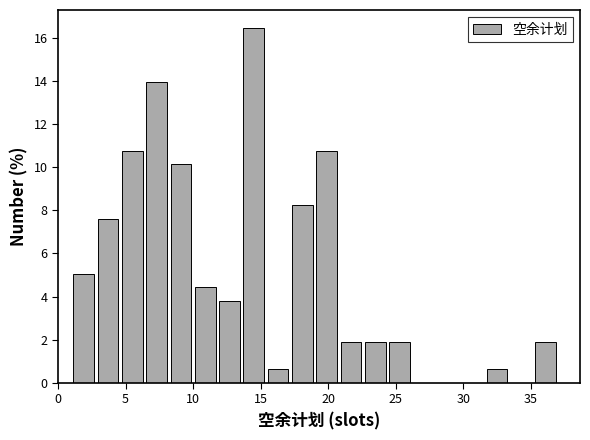

Read against the x-axis, roughly where is the centre of the tallest bar?

14.5